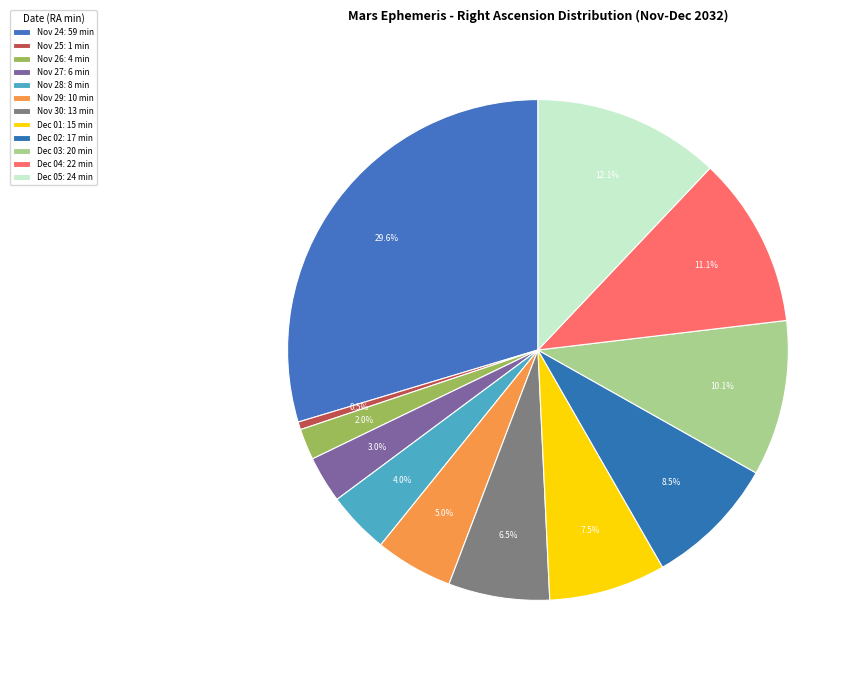

Does Nov 26 account for over 50% of the chart?

No